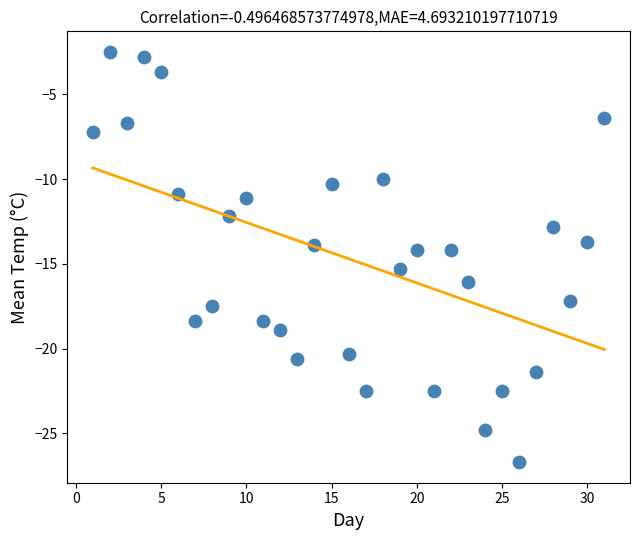

What is the range of X values (max minus min)?

30.0